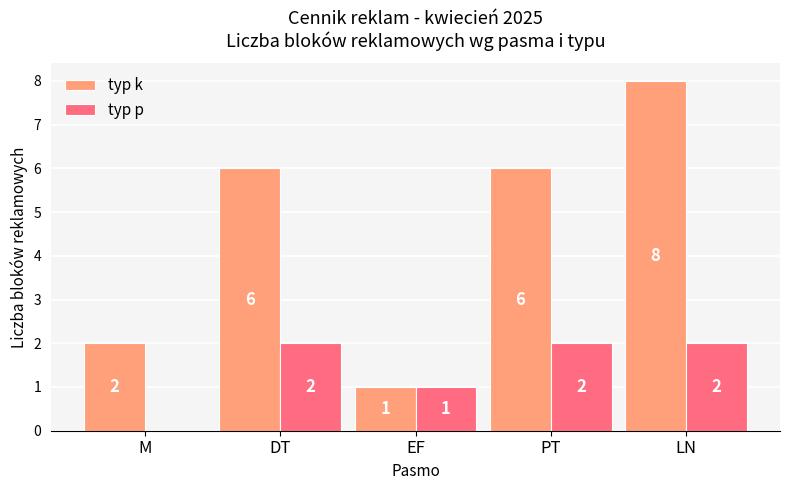

What is the greatest value displayed?

8